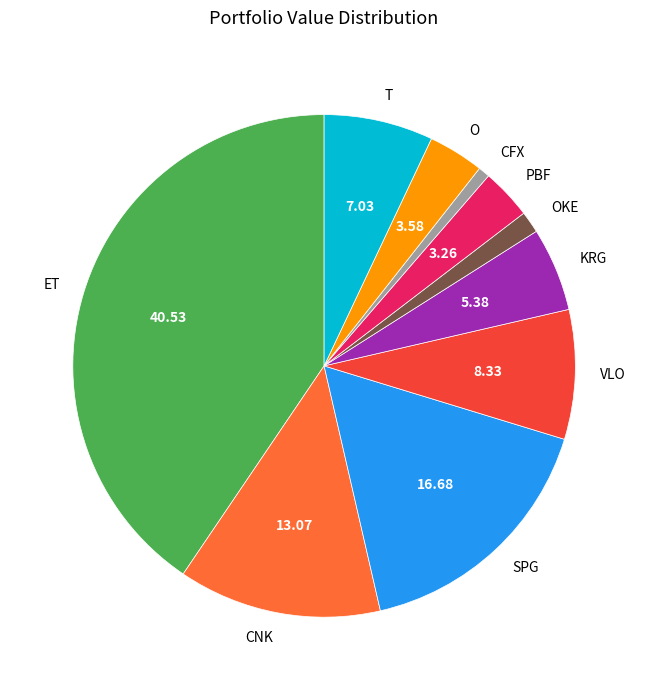

Which slice is the smallest?

CFX